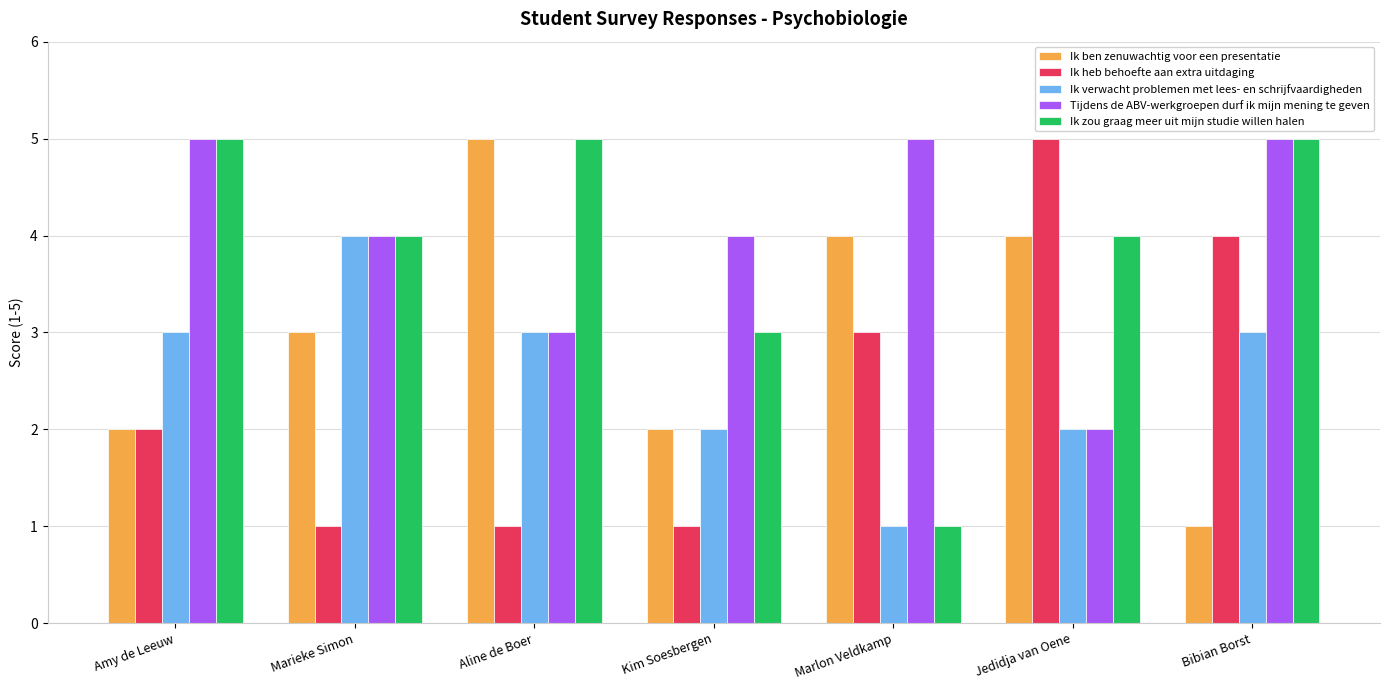

Reading right to left, what are all the values shown in this chart?

Ik ben zenuwachtig voor een presentatie: Bibian Borst=1	Jedidja van Oene=4	Marlon Veldkamp=4	Kim Soesbergen=2	Aline de Boer=5	Marieke Simon=3	Amy de Leeuw=2
Ik heb behoefte aan extra uitdaging: Bibian Borst=4	Jedidja van Oene=5	Marlon Veldkamp=3	Kim Soesbergen=1	Aline de Boer=1	Marieke Simon=1	Amy de Leeuw=2
Ik verwacht problemen met lees- en schrijfvaardigheden: Bibian Borst=3	Jedidja van Oene=2	Marlon Veldkamp=1	Kim Soesbergen=2	Aline de Boer=3	Marieke Simon=4	Amy de Leeuw=3
Tijdens de ABV-werkgroepen durf ik mijn mening te geven: Bibian Borst=5	Jedidja van Oene=2	Marlon Veldkamp=5	Kim Soesbergen=4	Aline de Boer=3	Marieke Simon=4	Amy de Leeuw=5
Ik zou graag meer uit mijn studie willen halen: Bibian Borst=5	Jedidja van Oene=4	Marlon Veldkamp=1	Kim Soesbergen=3	Aline de Boer=5	Marieke Simon=4	Amy de Leeuw=5